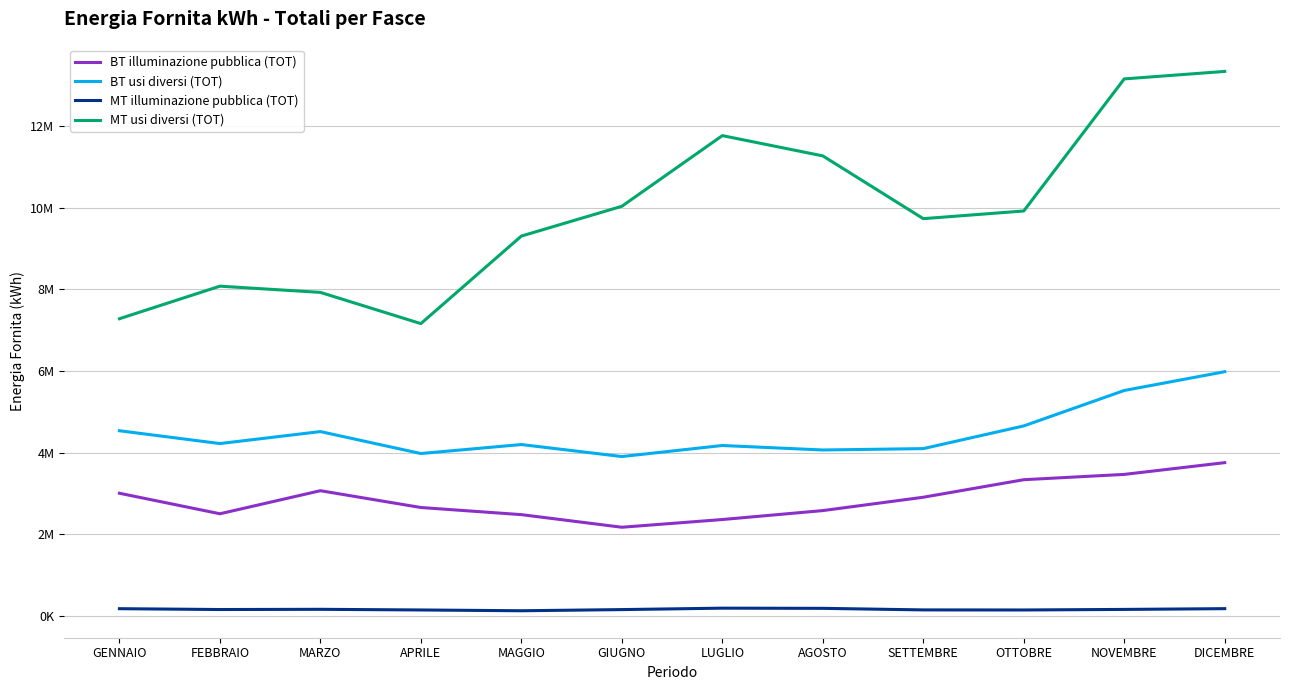

What is the highest value of the BT usi diversi (TOT) series?

5982917